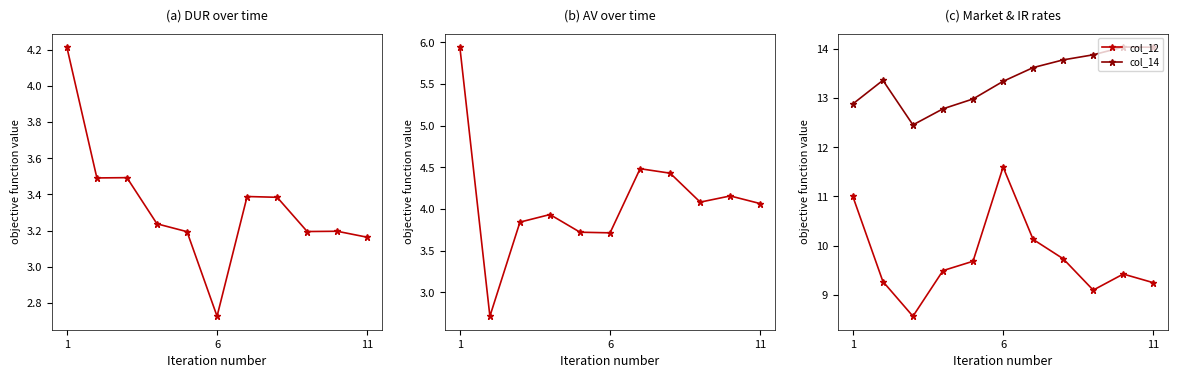

What is the sum of the col_14 values at 6 and 1?

26.2